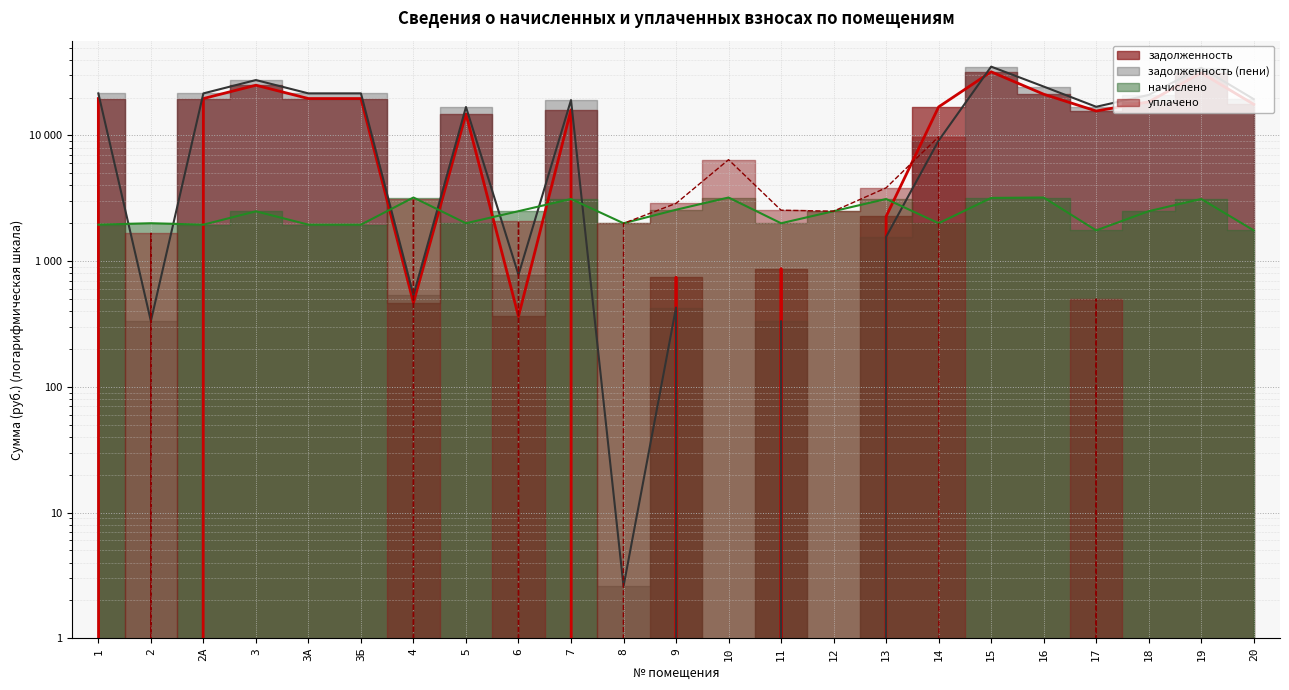

What is the spread (max minus min) of values at 17?

16395.6